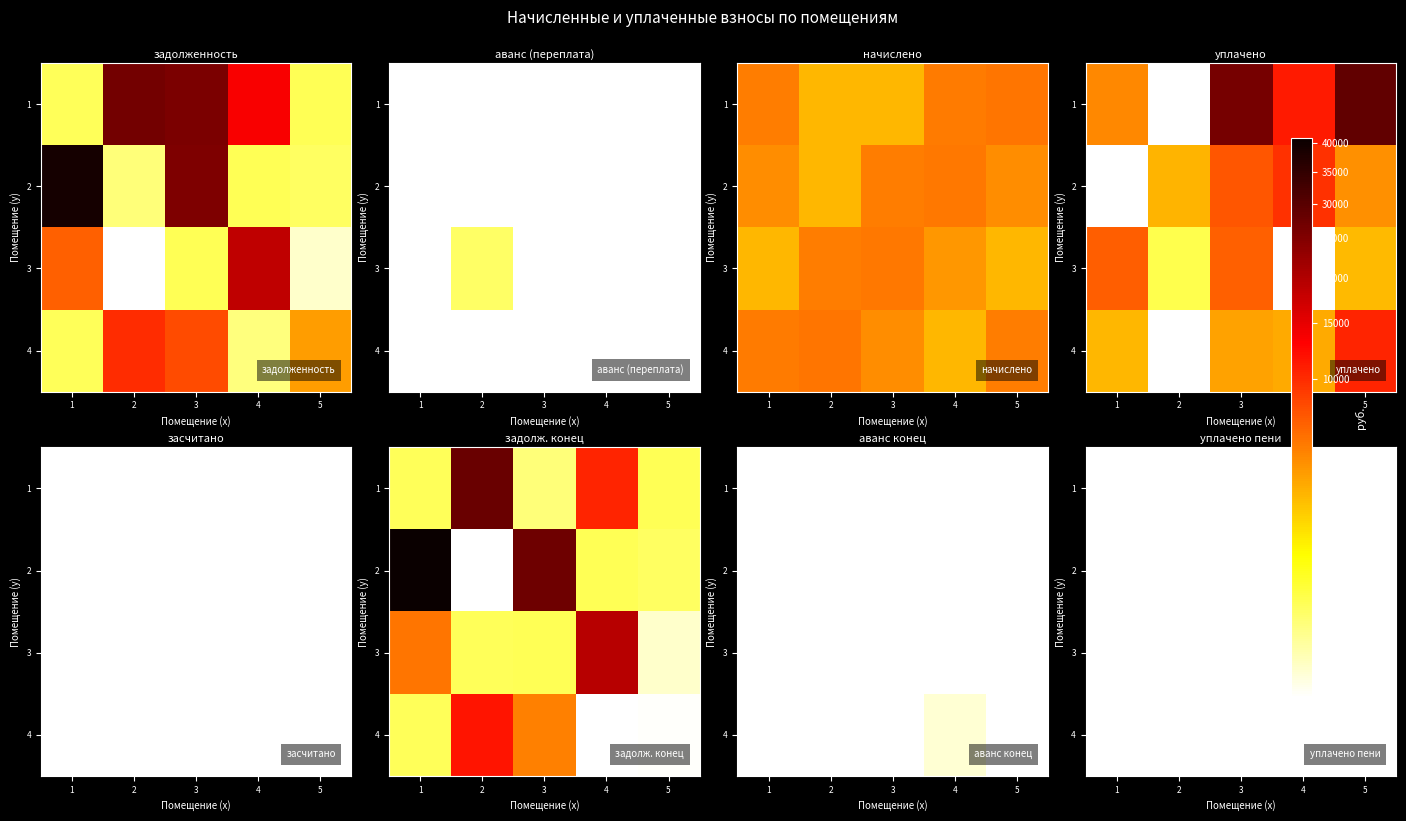

What is the sum of the 1 values at 20 and 7?

4409.4